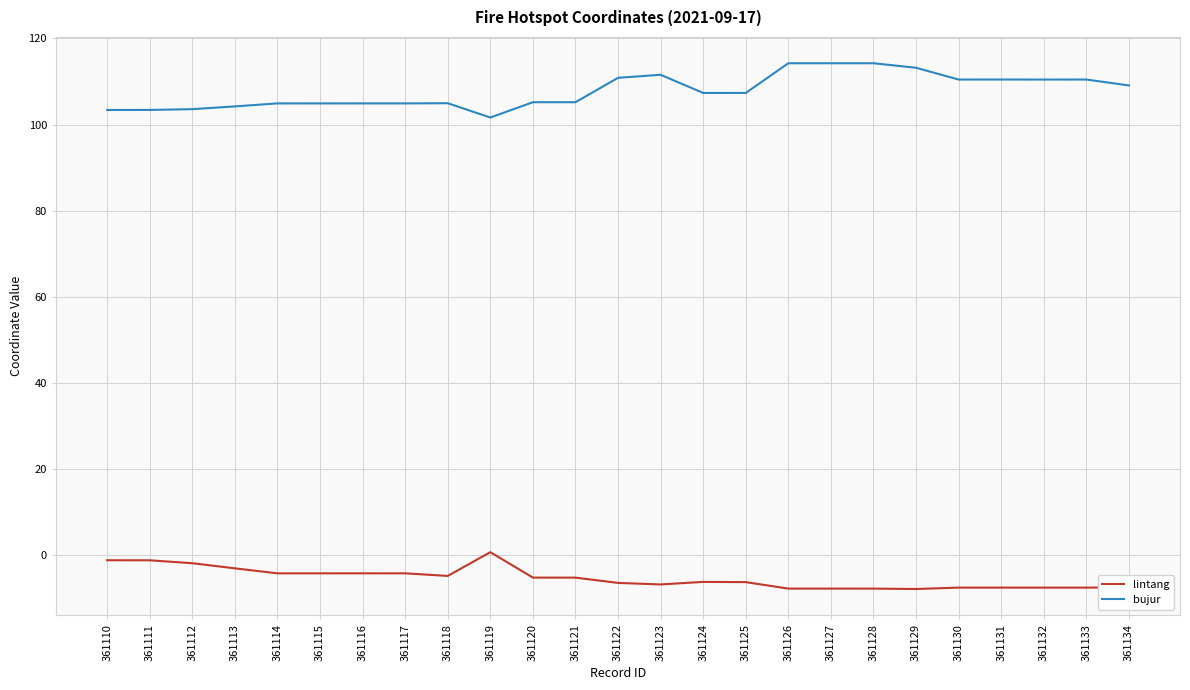

List the series in order of their peak value, highest first.

bujur, lintang